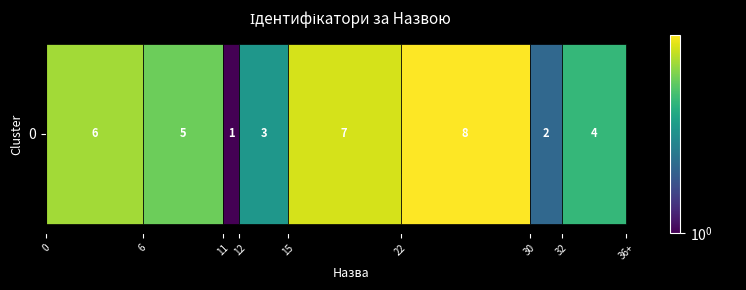

What is the ratio of the value at 0 to the value at 30?

3.0